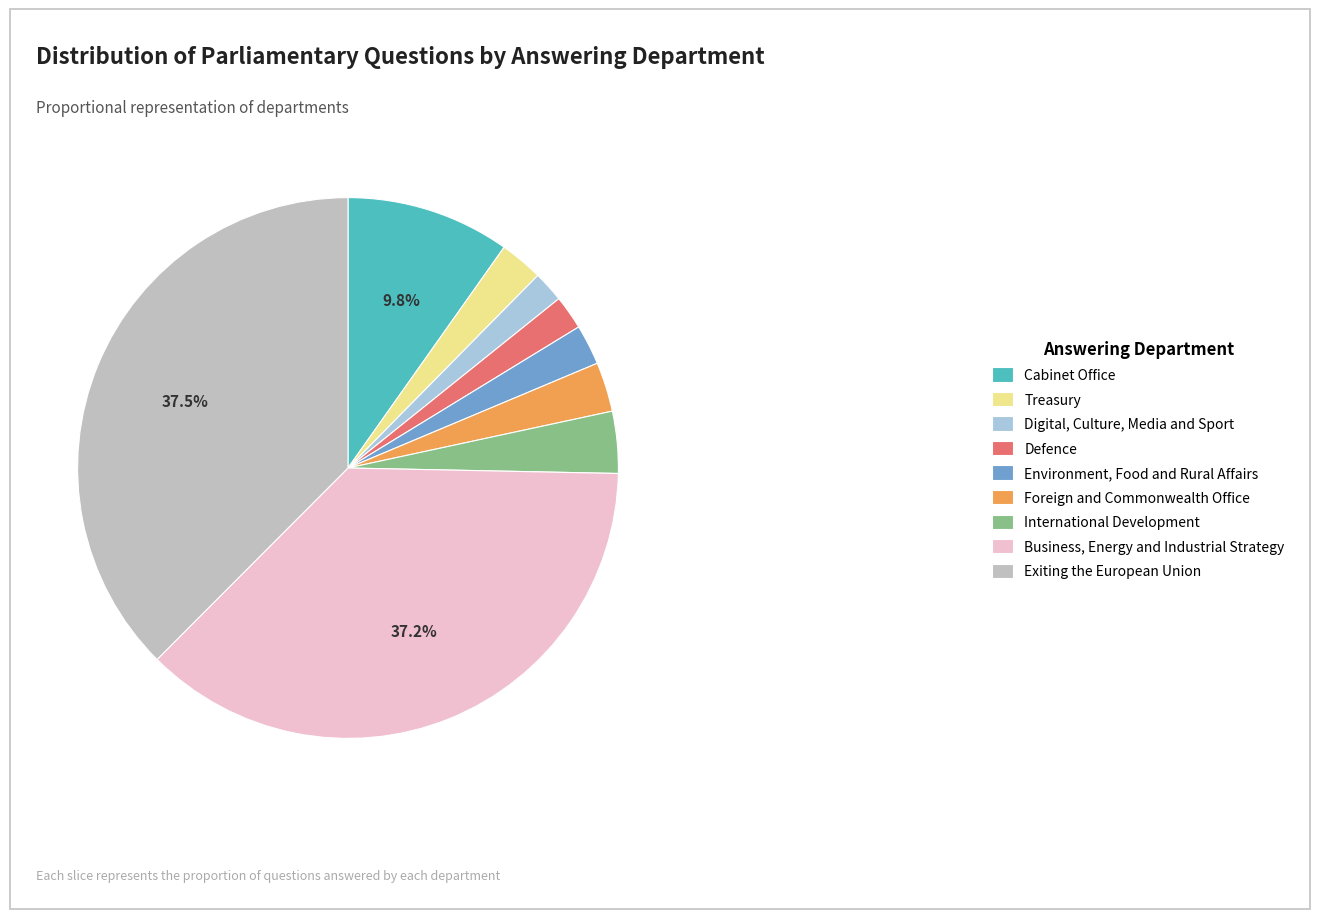

Does International Development represent more than half of the total?

No